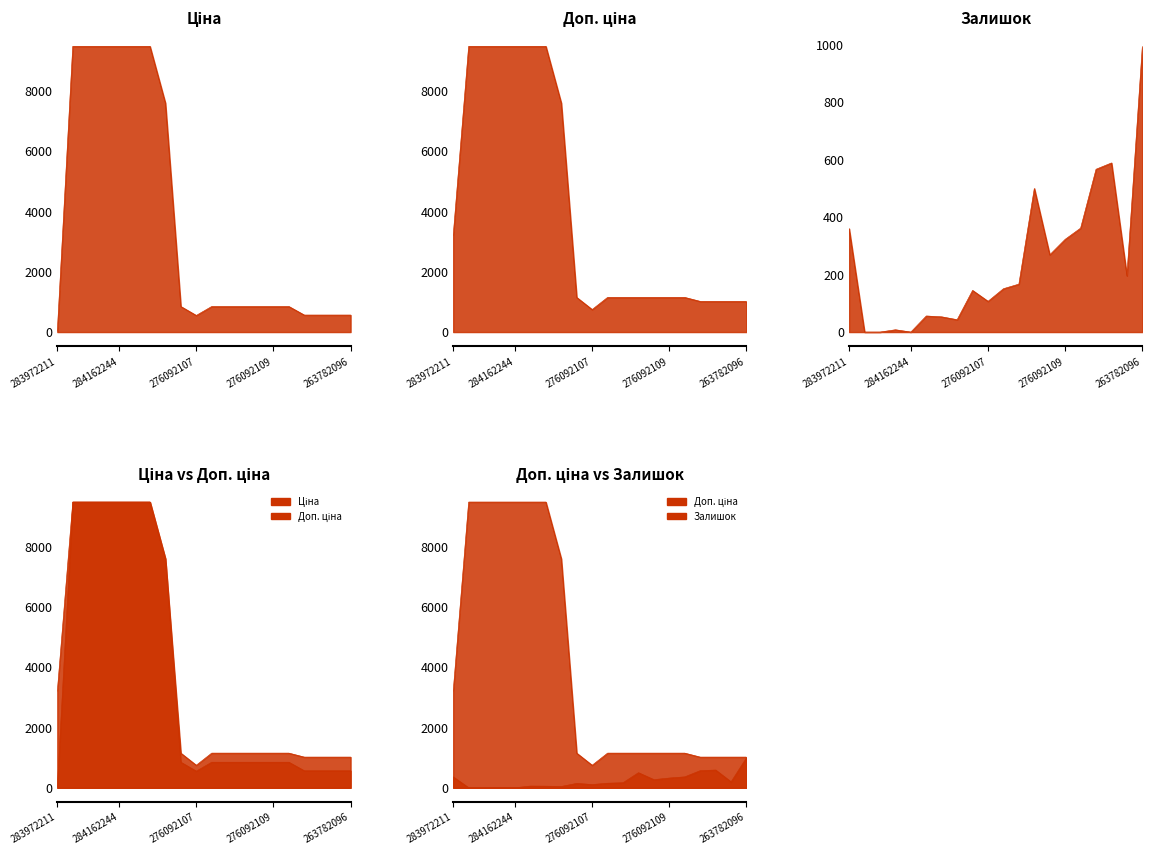

Which series changed the most between 276092108 and 263782101?

Залишок